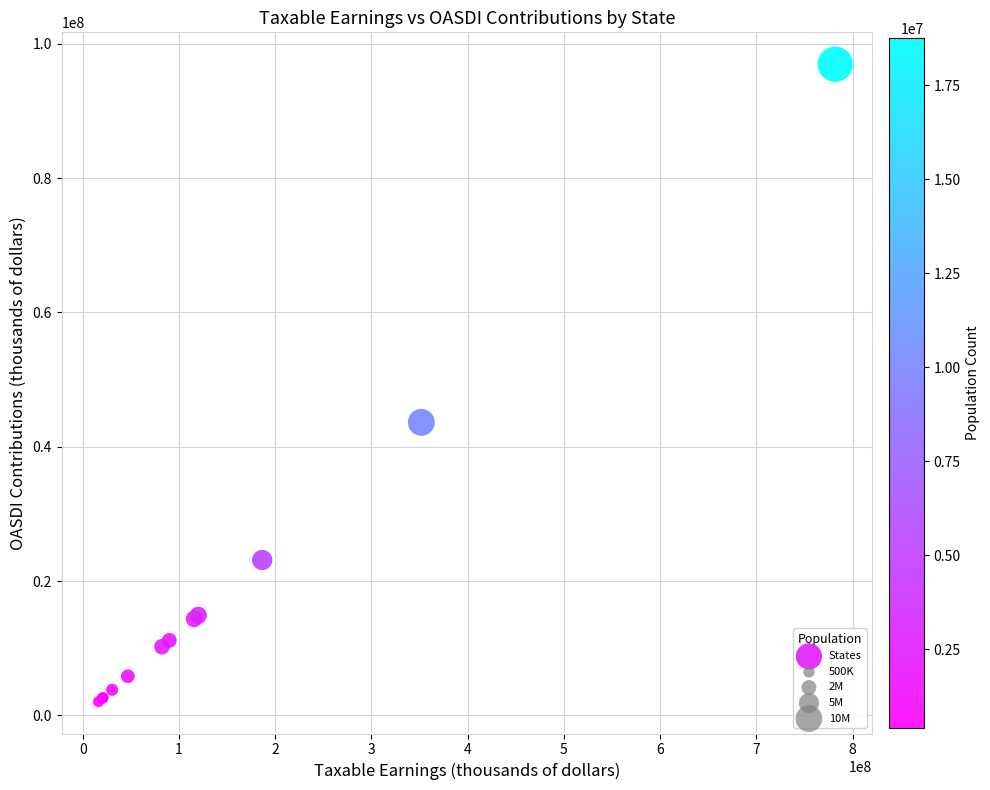

What Y value in the scatter plot is closest to 49504429?

43635496